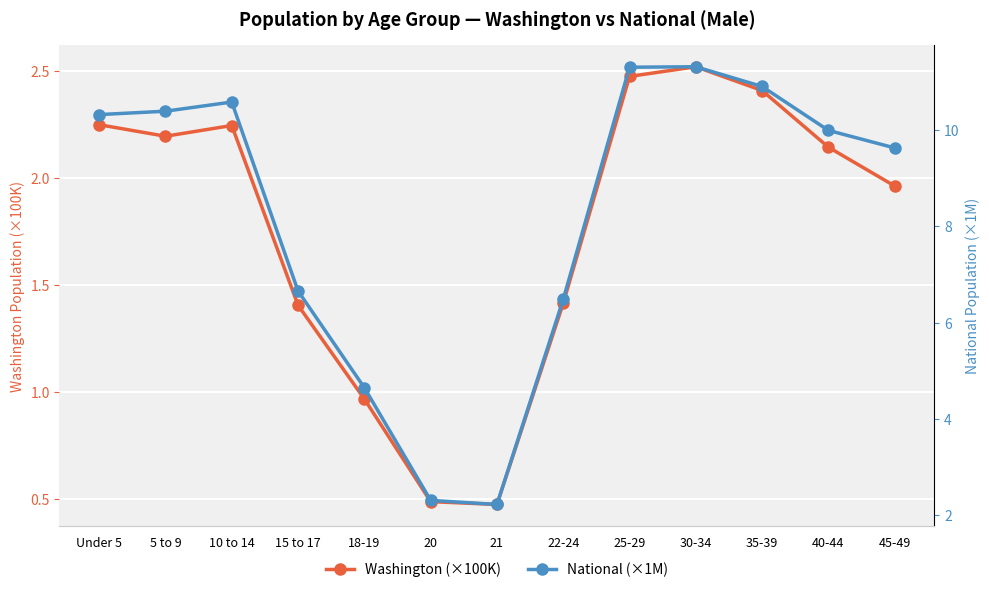

Reading left to right, transcribe all the data shown in this chart.

Washington (×100K): Under 5=2.3	5 to 9=2.2	10 to 14=2.2	15 to 17=1.4	18-19=1.0	20=0.5	21=0.5	22-24=1.4	25-29=2.5	30-34=2.5	35-39=2.4	40-44=2.1	45-49=2.0
National (×1M): Under 5=10.3	5 to 9=10.4	10 to 14=10.6	15 to 17=6.7	18-19=4.6	20=2.3	21=2.2	22-24=6.5	25-29=11.3	30-34=11.3	35-39=10.9	40-44=10.0	45-49=9.6